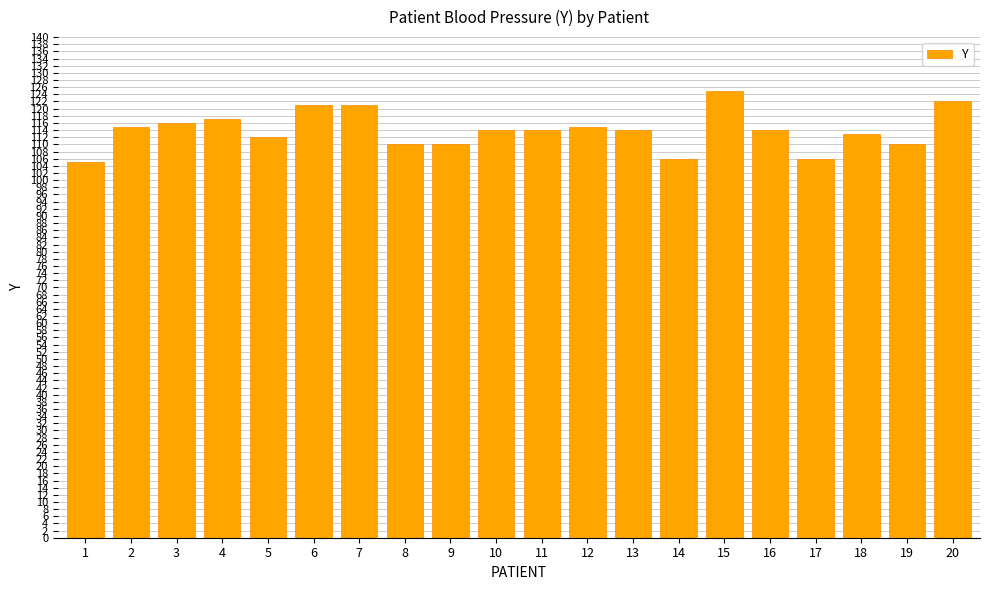

Which has a higher value, 8 or 6?

6